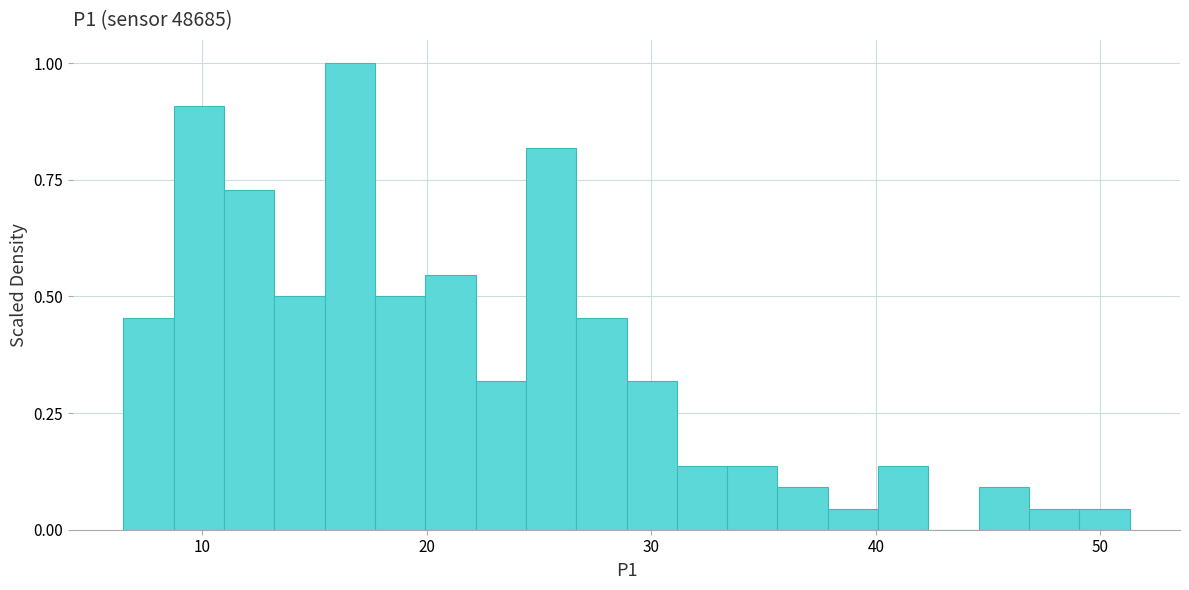

Around what value on the x-axis is the tallest bar? Give the approximate position of its centre, as read against the axis.

17